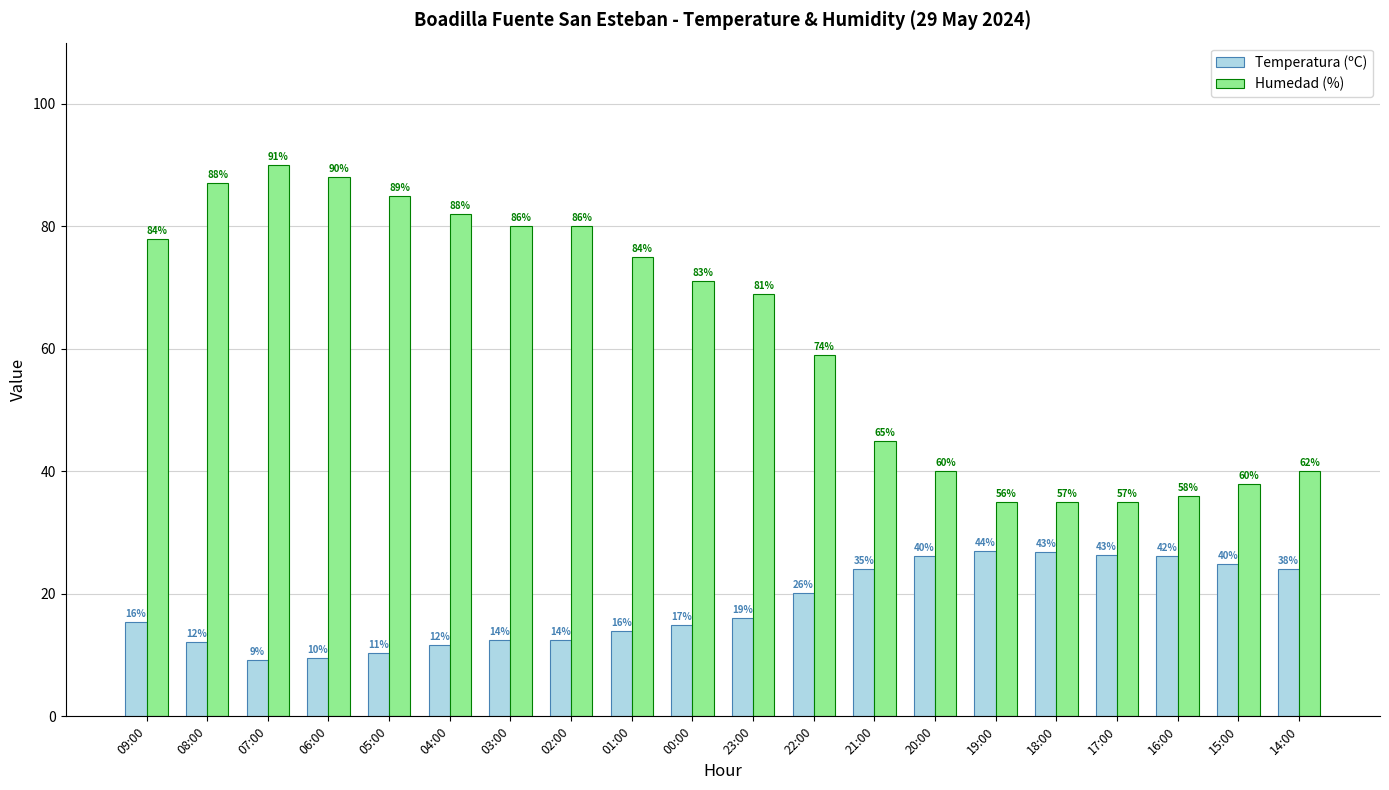

What is the maximum value for Humedad (%)?

90.0